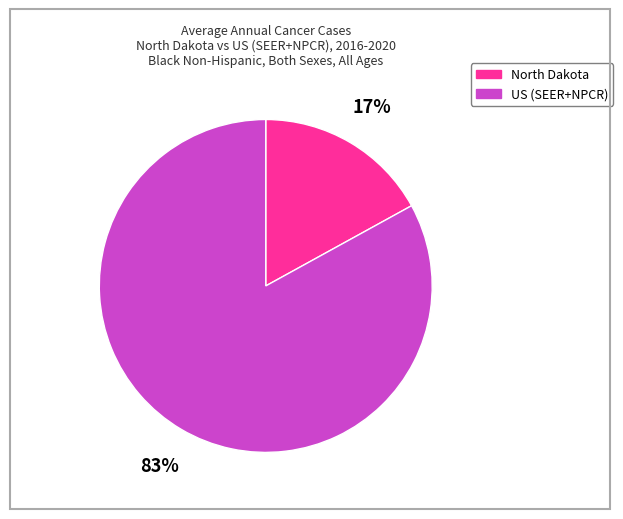

Which has a higher value, US (SEER+NPCR) or North Dakota?

US (SEER+NPCR)